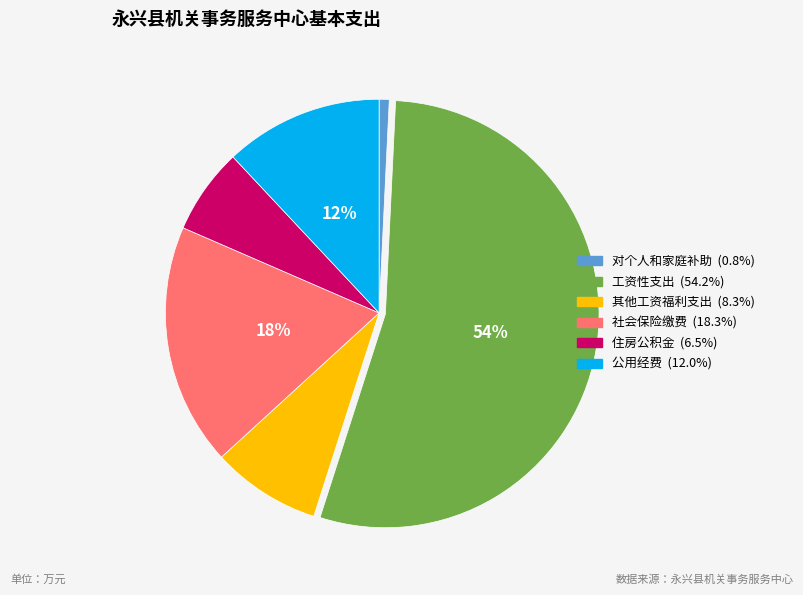

Between 公用经费 and 对个人和家庭补助, which is larger?

公用经费